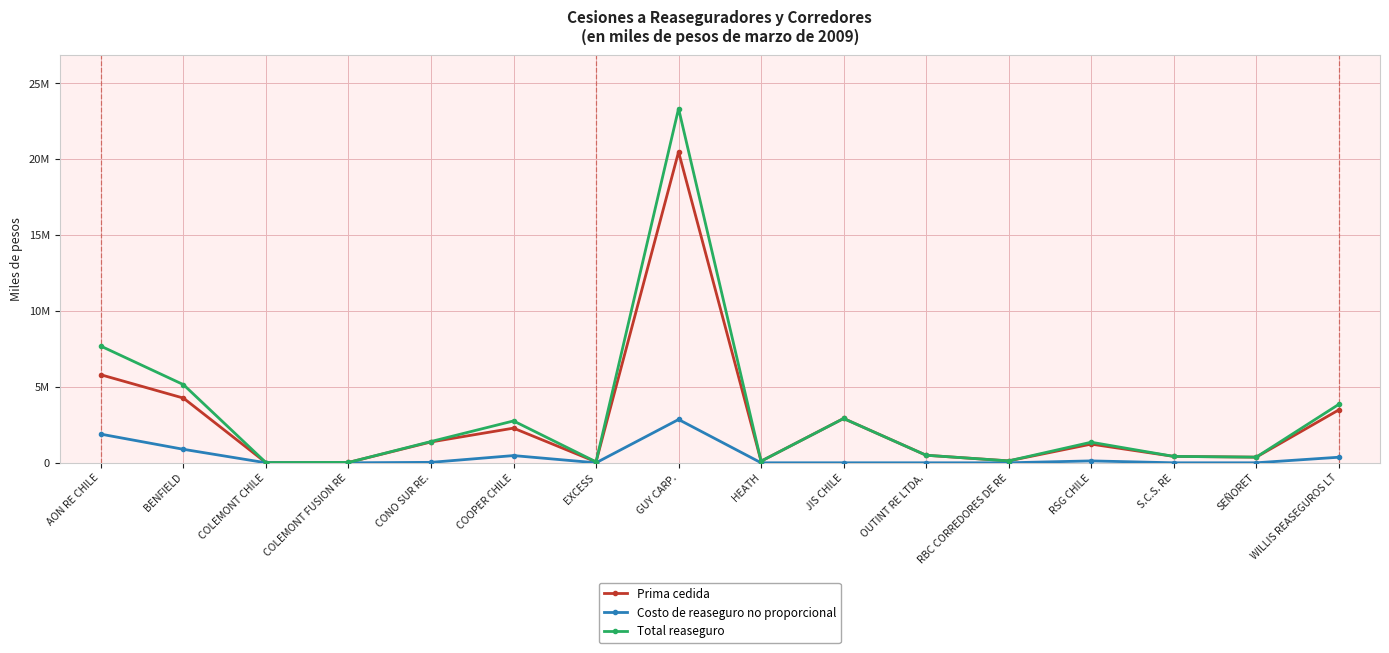

True or false: Total reaseguro and Prima cedida cross at least once.

False